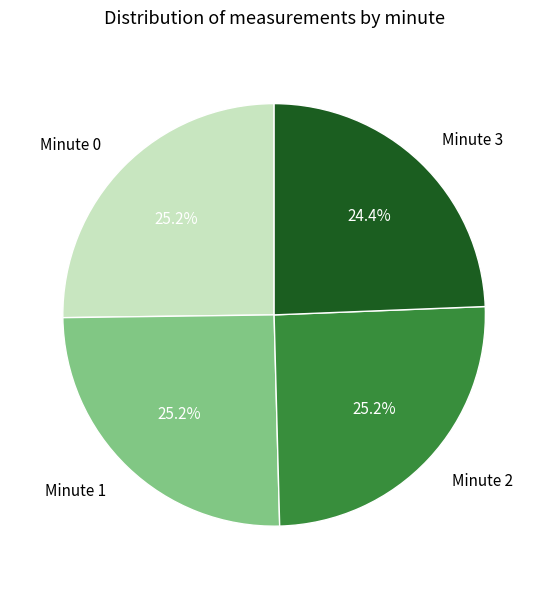

To the nearest percent, what percentage of the pie is Minute 3?

24%